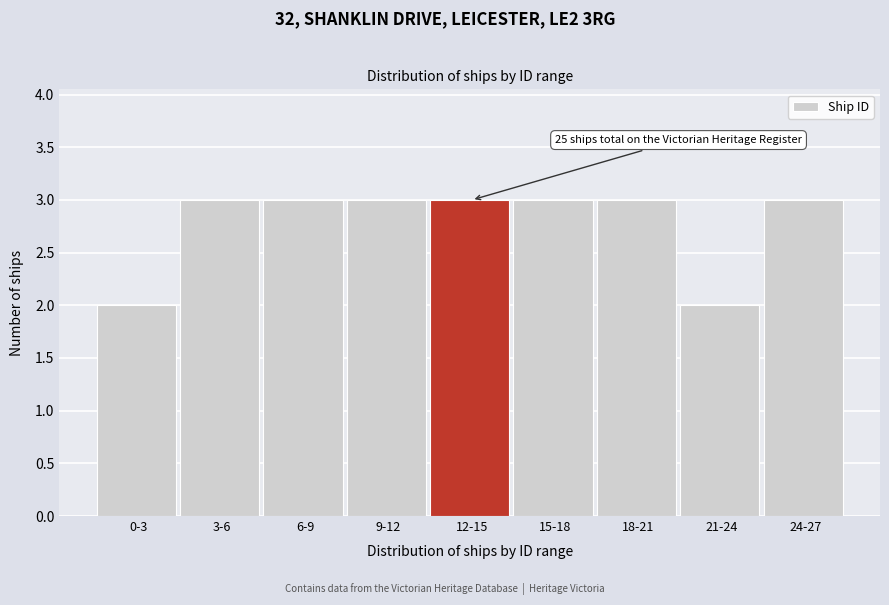

Reading right to left, what are all the values shown in this chart?

3	2	3	3	3	3	3	3	2